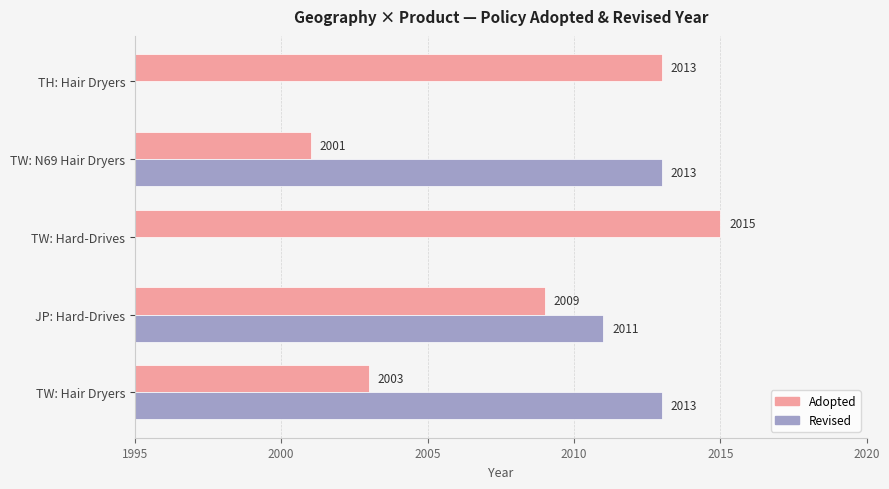

Which series has the largest total across all categories?

Adopted